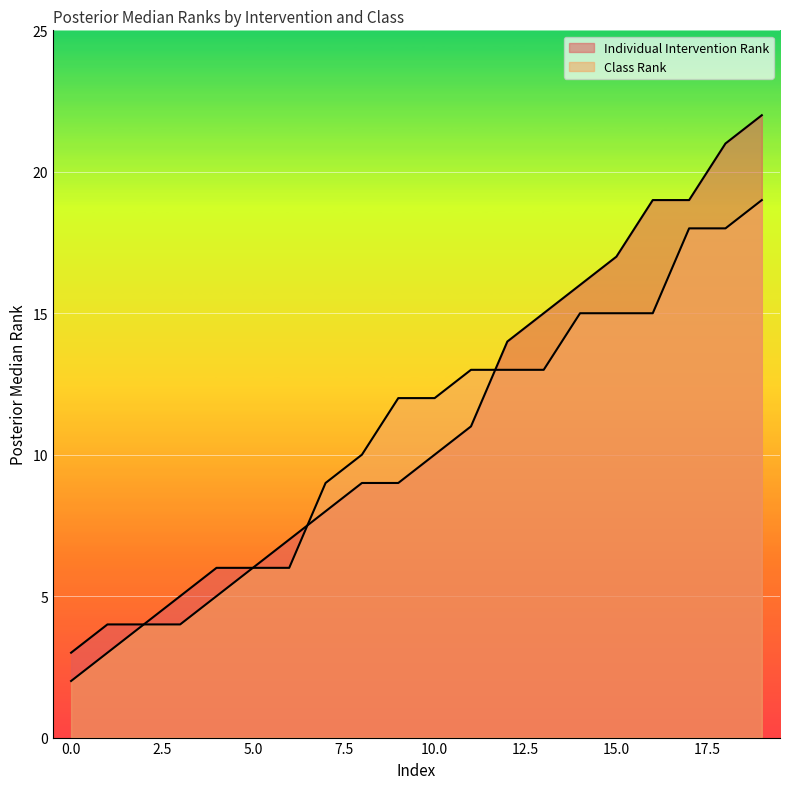

Reading left to right, extract all data points from this chart.

Individual Intervention Rank: 0=3	1=4	2=4	3=5	4=6	5=6	6=7	7=8	8=9	9=9	10=10	11=11	12=14	13=15	14=16	15=17	16=19	17=19	18=21	19=22
Class Rank: 0=2	1=3	2=4	3=4	4=5	5=6	6=6	7=9	8=10	9=12	10=12	11=13	12=13	13=13	14=15	15=15	16=15	17=18	18=18	19=19